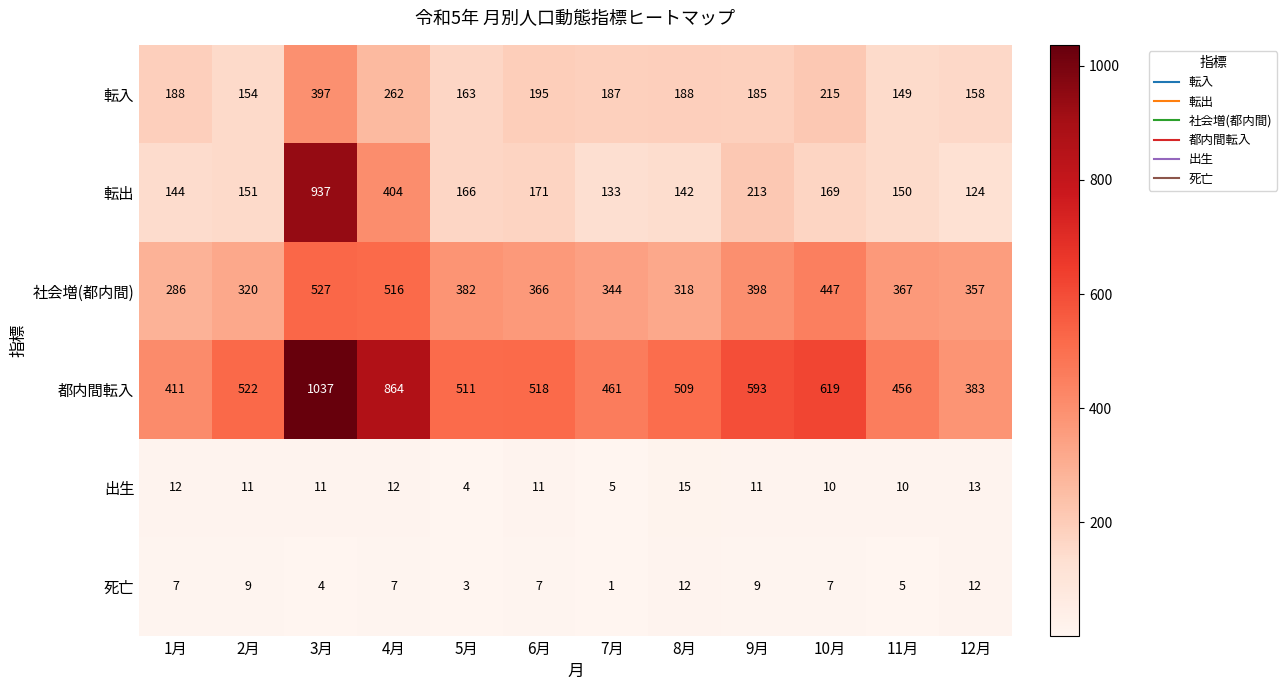

What is the difference between the highest and lowest values at 1月?

404